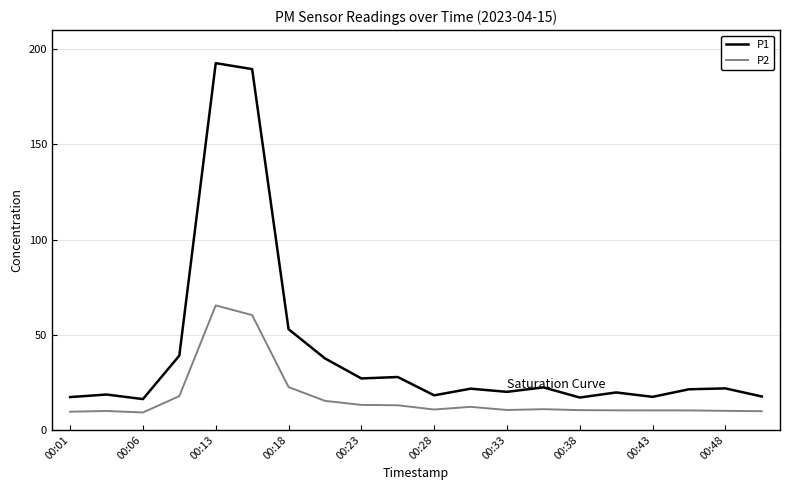

What is the difference between the maximum and minimum values in the P1 series?

176.5